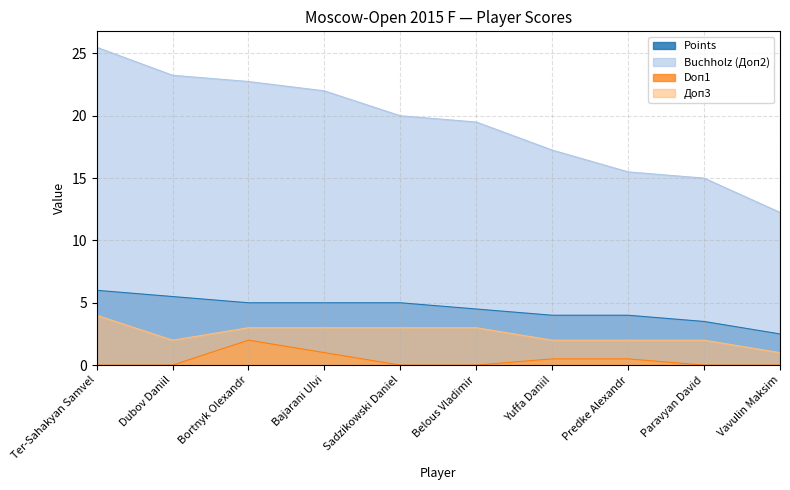

Which series has the largest range (max minus min)?

Buchholz (Доп2)